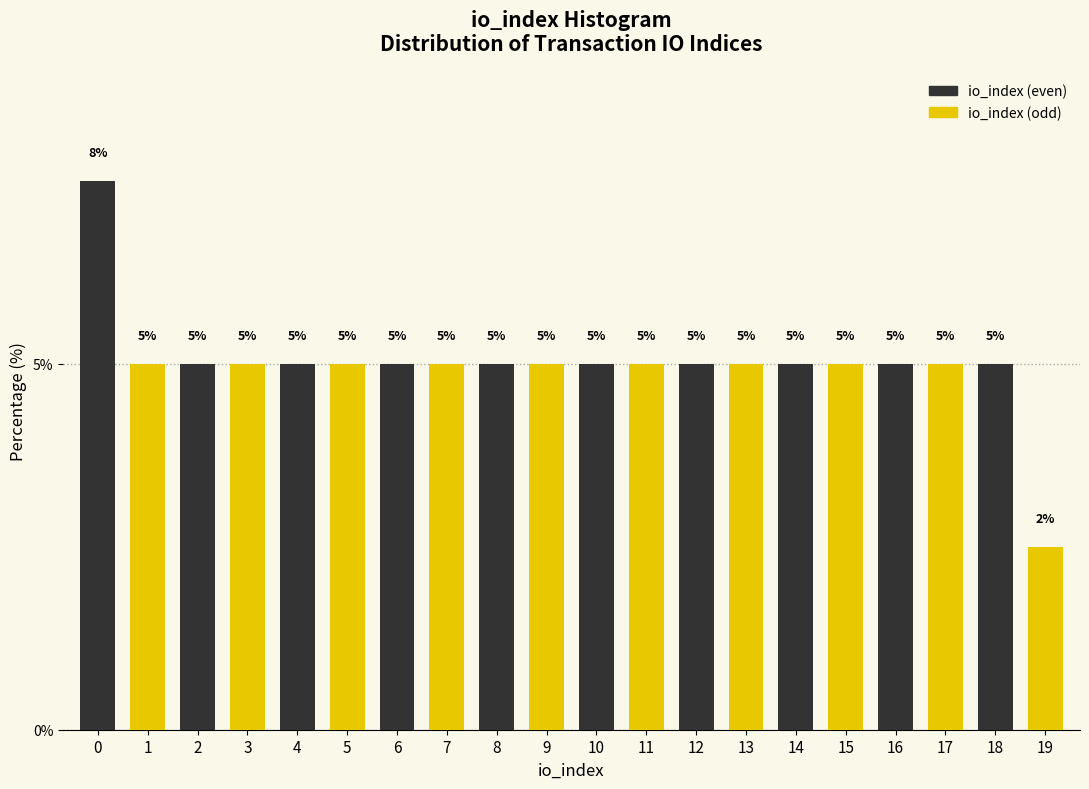

List the series in order of their overall mean, lowest first.

io_index (odd), io_index (even)